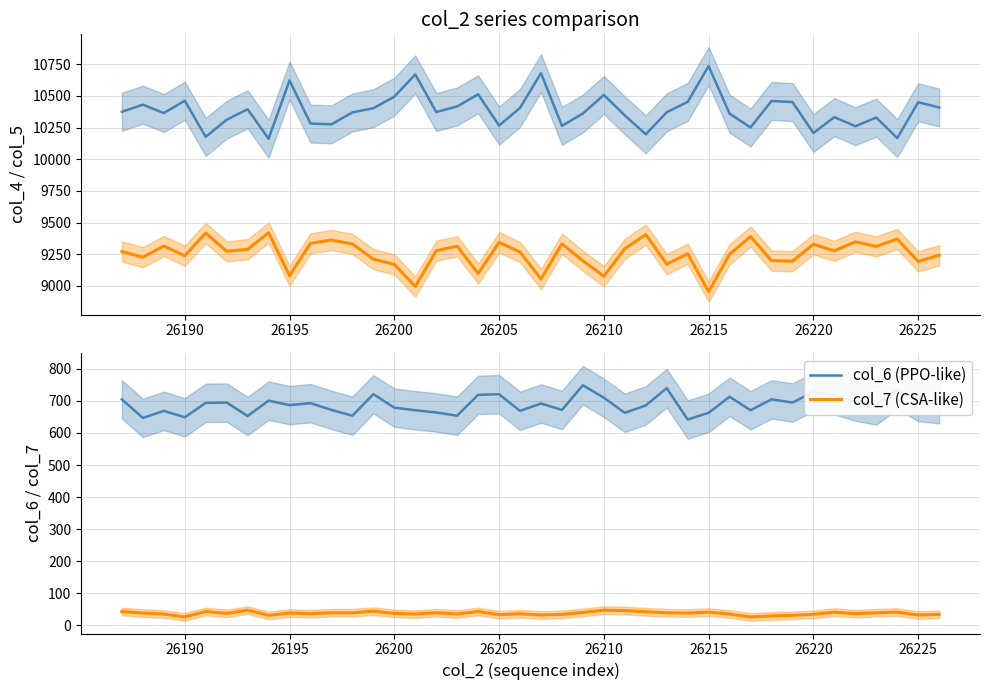

What is the smallest value displayed?

26